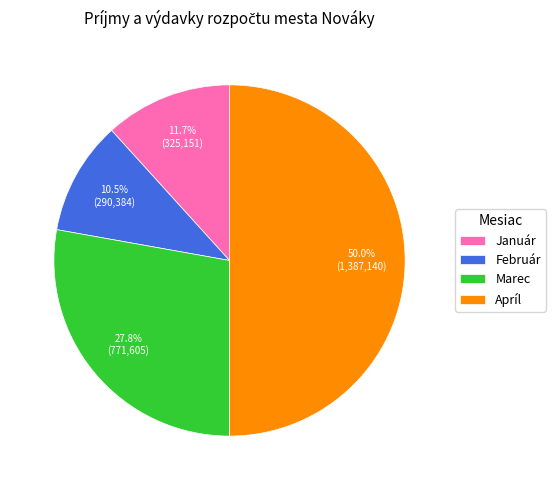

How much of the chart is everything except Február?

89.5%